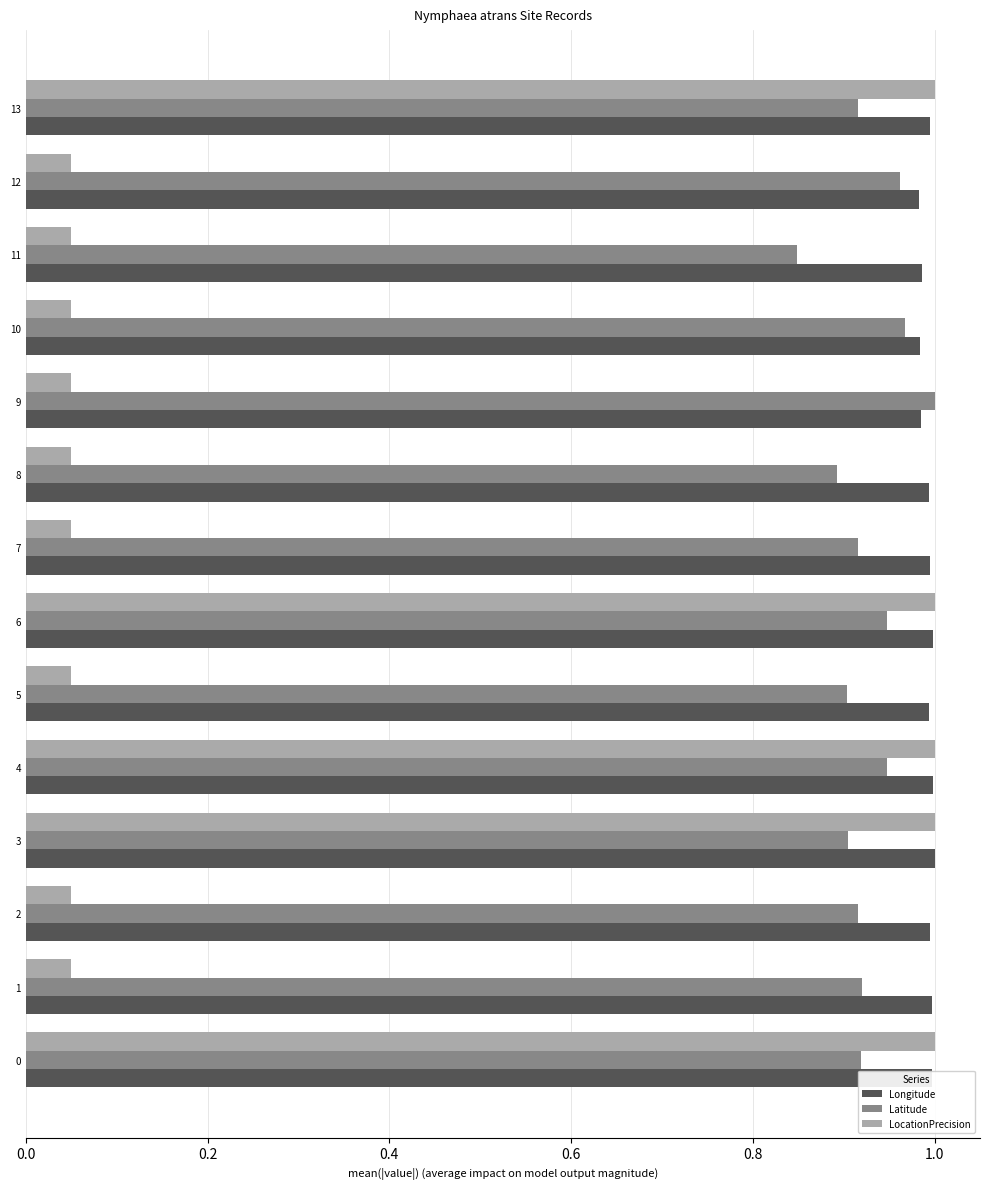

Is it true that Latitude equals 0.9 at 6?

True